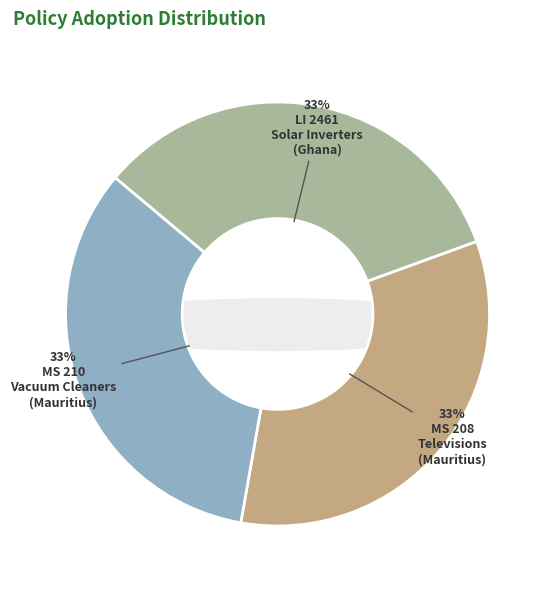

Which category has the biggest portion of the pie?

LI 2461 Solar Inverters (Ghana)